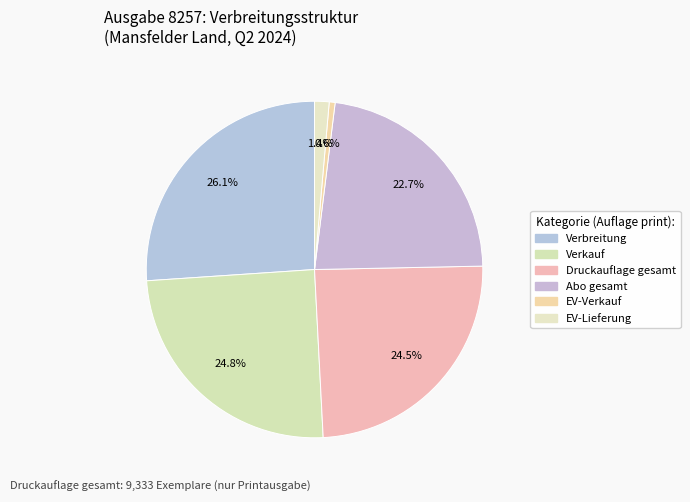

How many slices are in this pie chart?

6